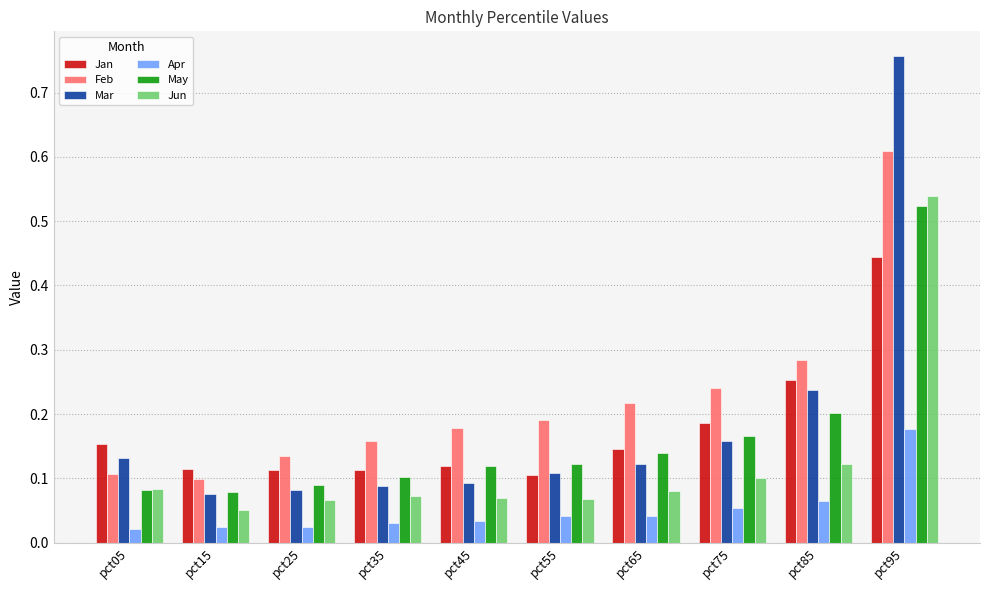

How many bars are there in total?

60